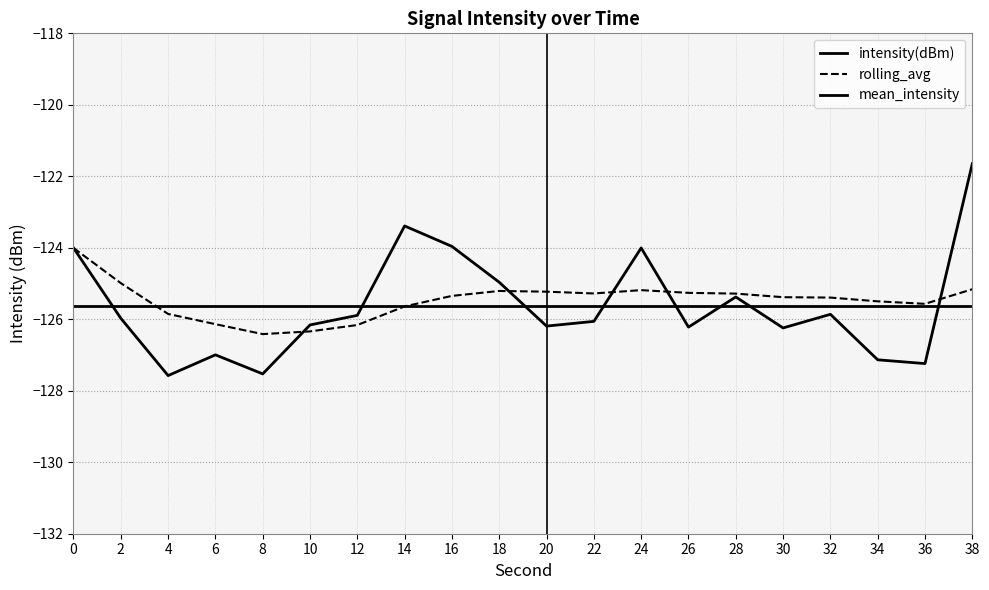

The rolling_avg series shows -126.3 at 10. True or false?

True